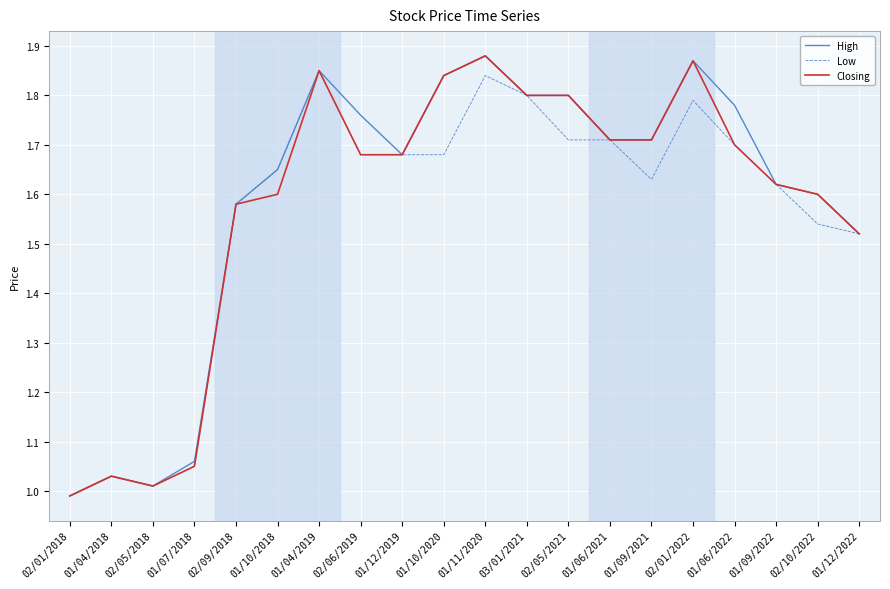

What position from the right is 02/09/2018?

16